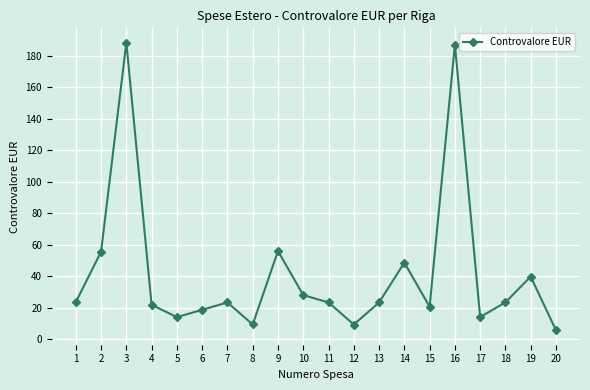

What is the ratio of the value at 6 to the value at 12?

2.0